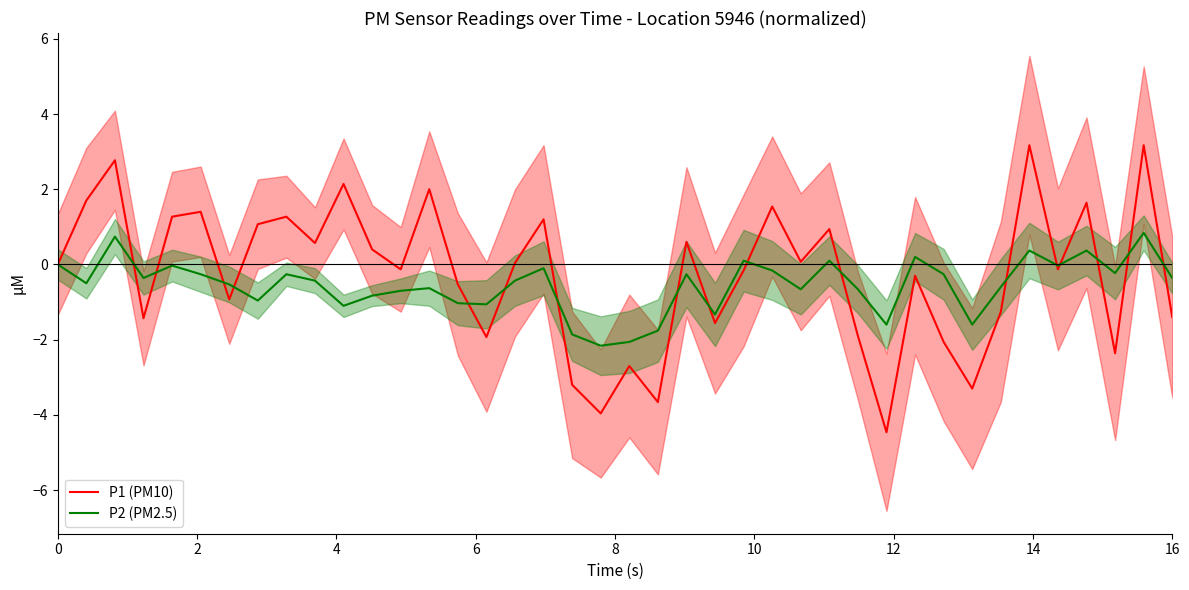

What is the lowest value of the P1 (PM10) series?

-4.5